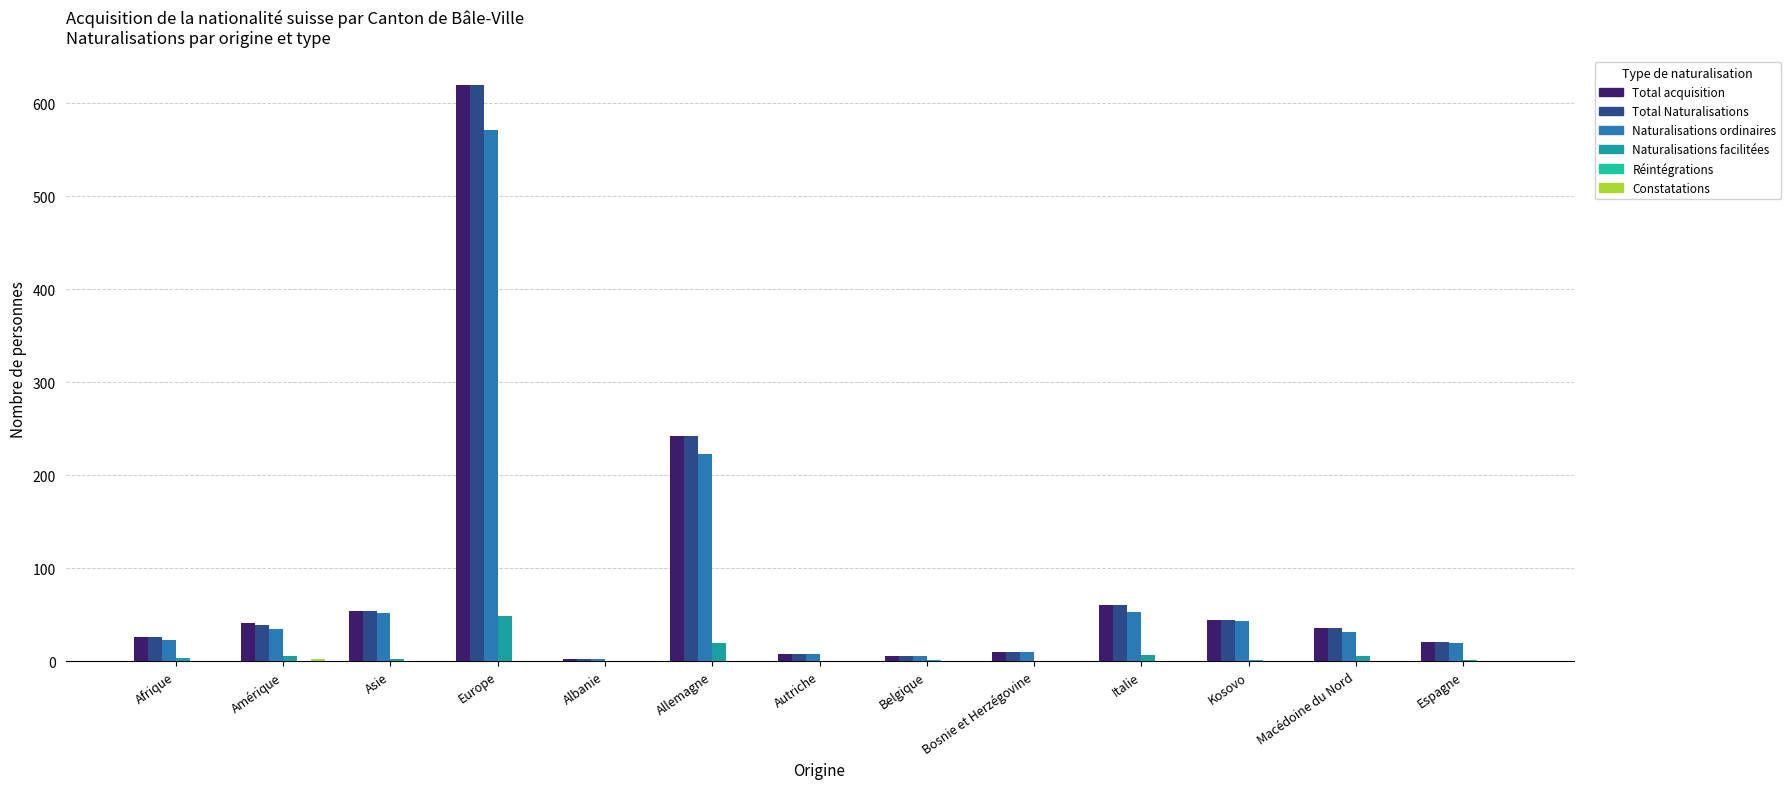

What is the greatest value displayed?

619